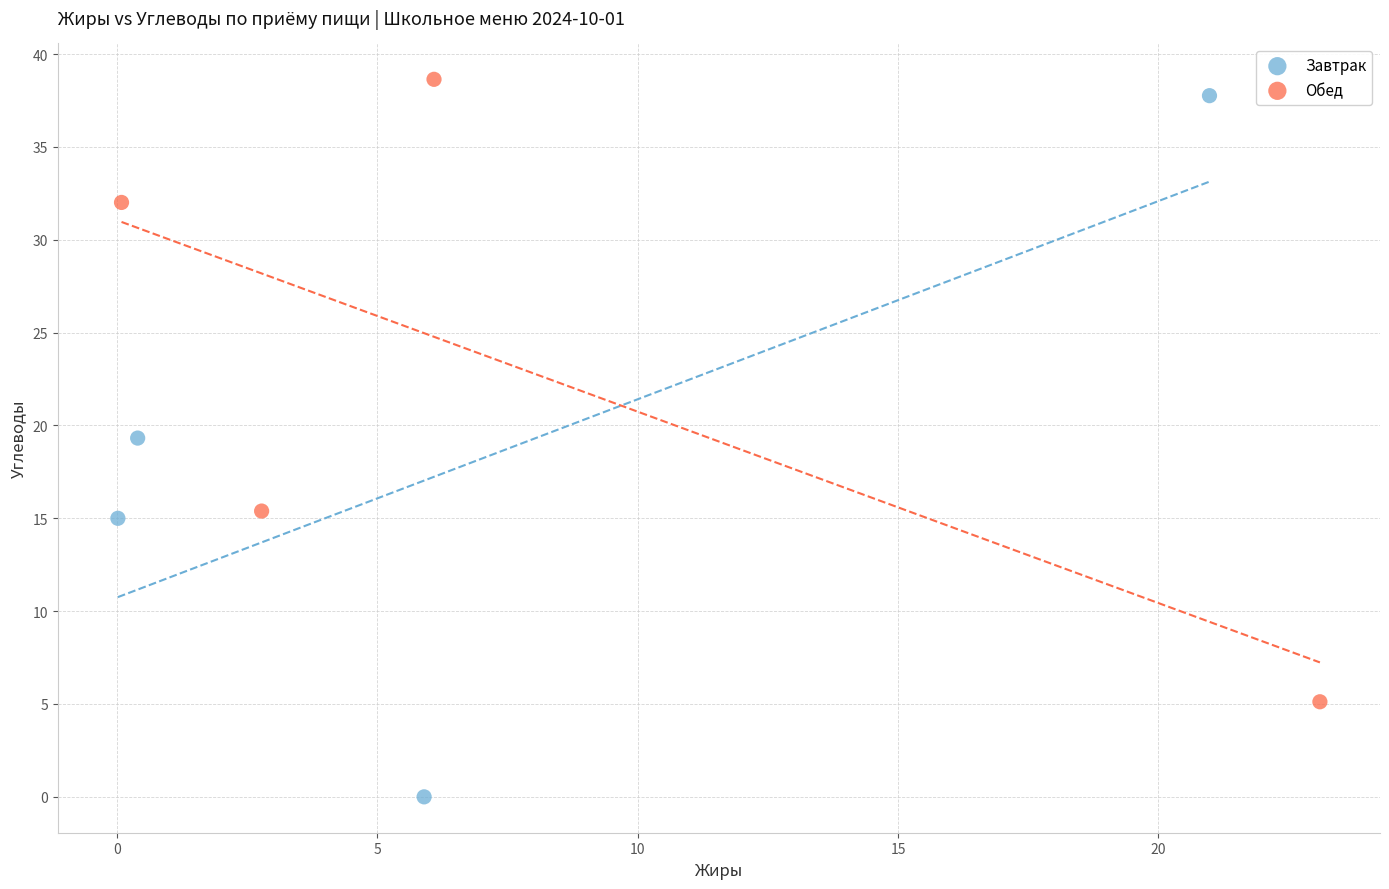

Which series reaches the minimum Y coordinate?

Завтрак